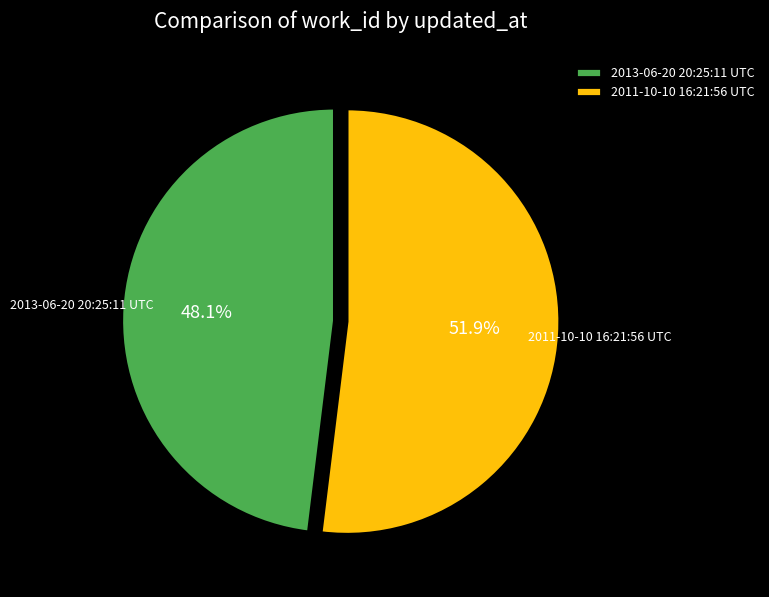

Is it true that 2013-06-20 20:25:11 UTC is 60% of the pie?

False